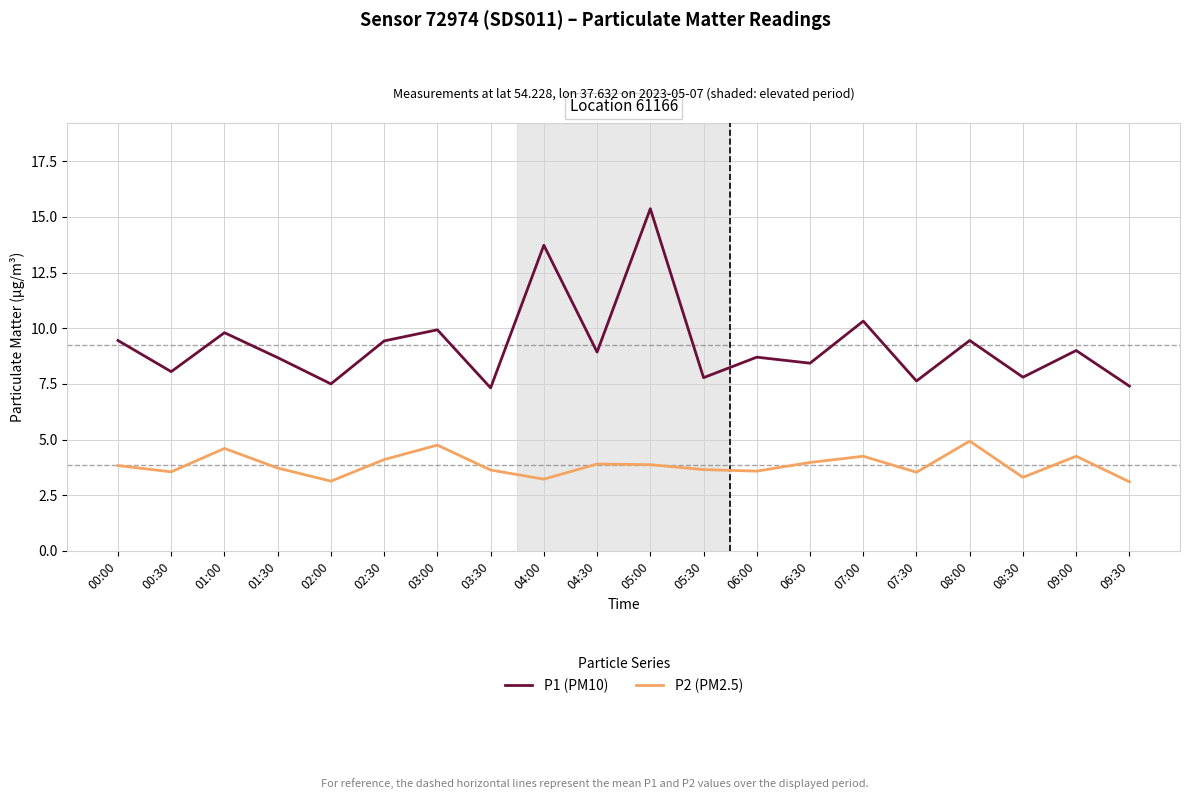

What are all the series names shown in the legend?

P1 (PM10), P2 (PM2.5)